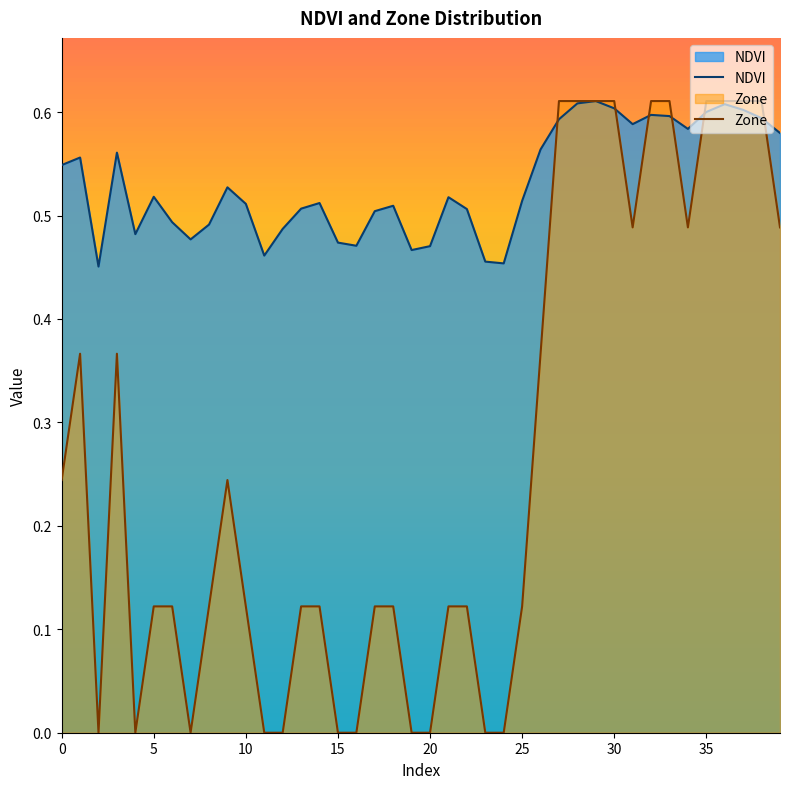

The value of NDVI at 10 is 0.2. True or false?

False